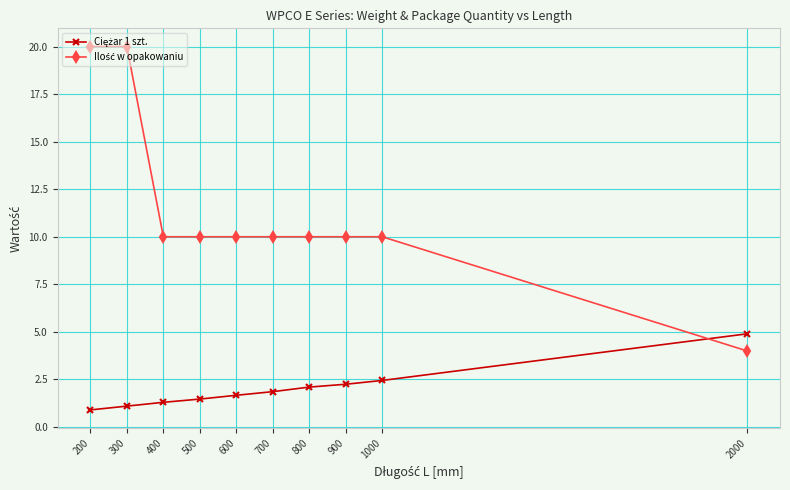

What is the total value across all series at 600?

11.7